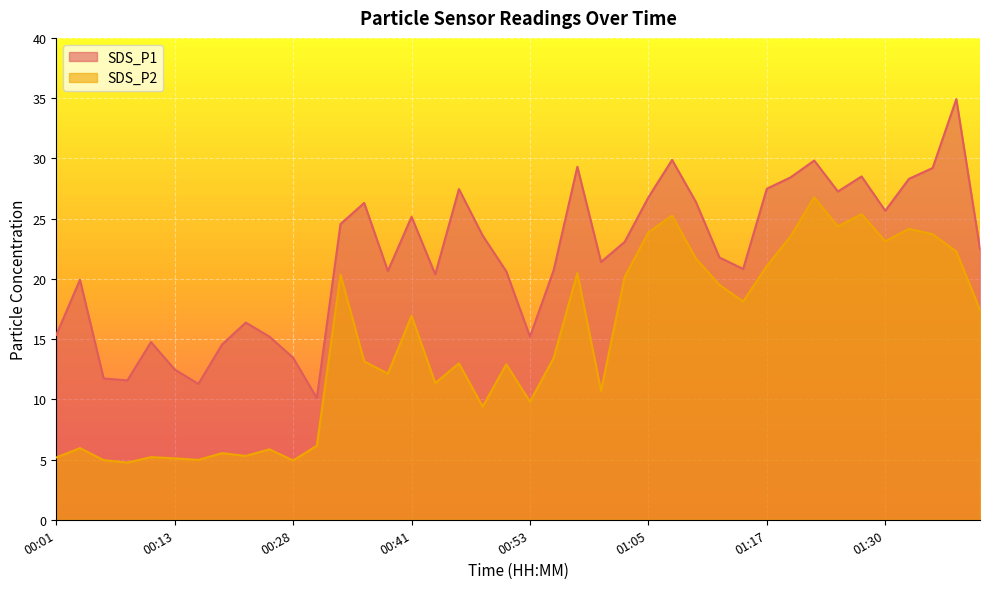

What is the sum of all SDS_P1 values?

872.8